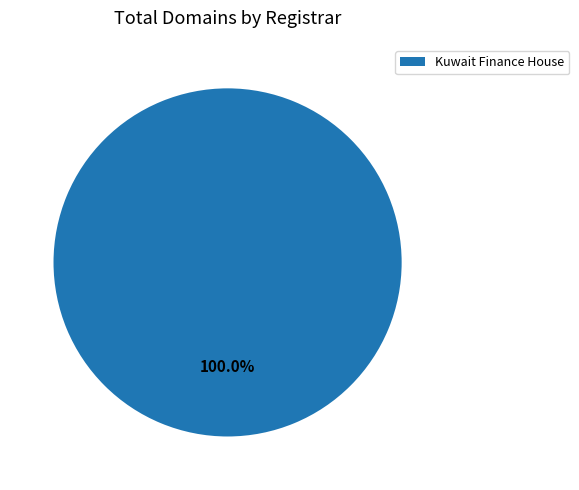

Does Kuwait Finance House represent more than half of the total?

Yes